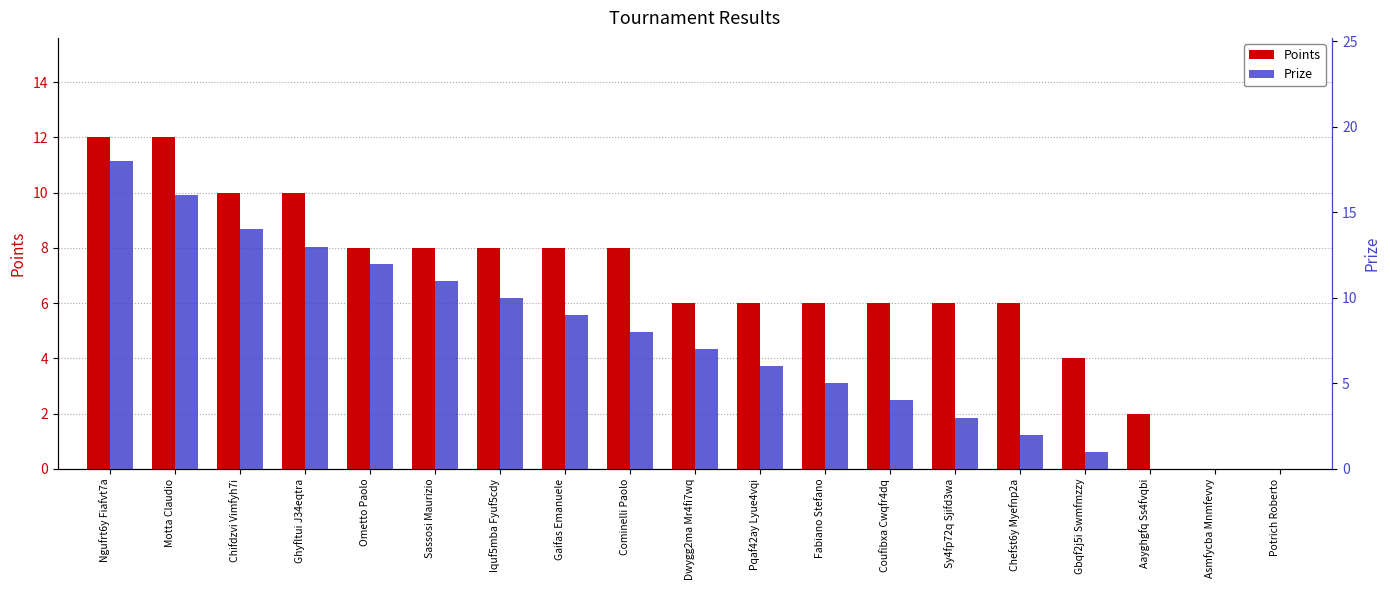

What is the average value of the Points series?

7